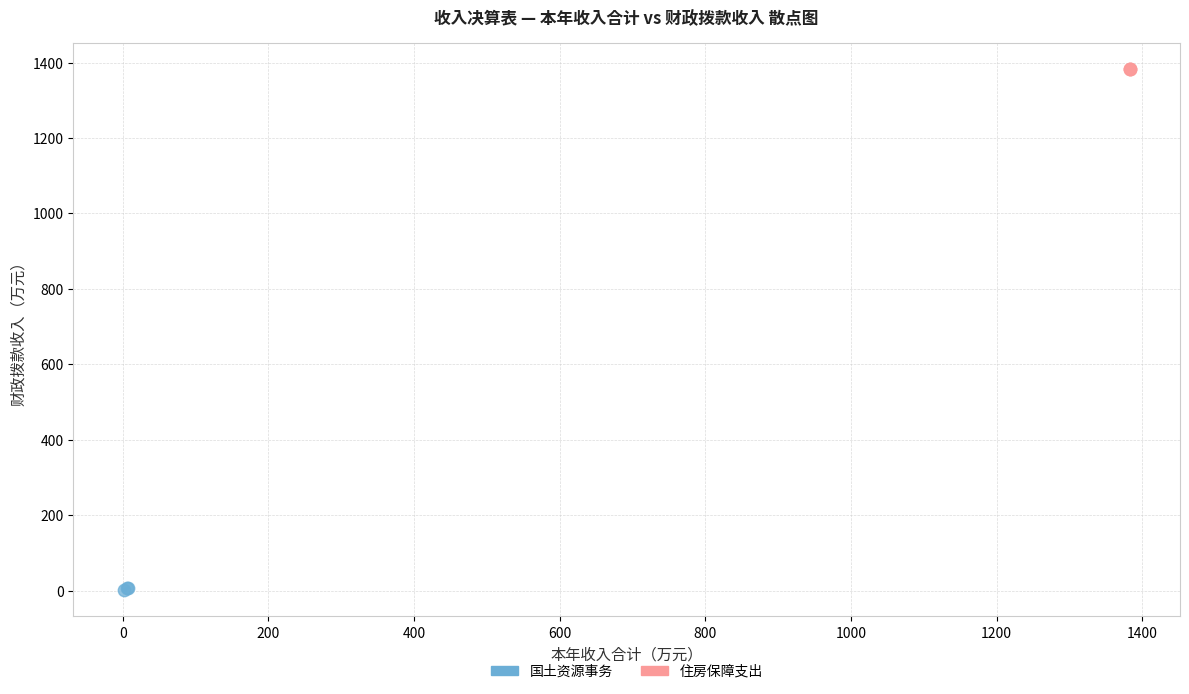

Which series reaches the minimum Y coordinate?

国土资源事务